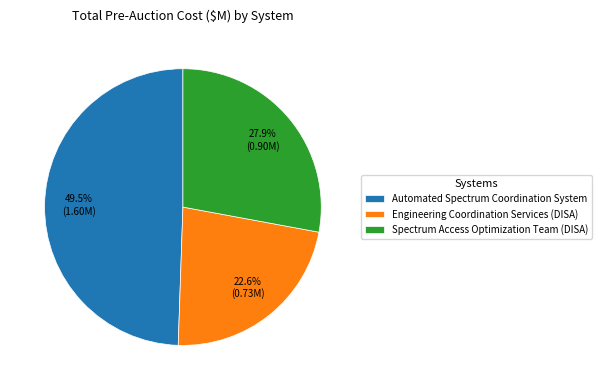

To the nearest percent, what is the difference between the Engineering Coordination Services (DISA) and Automated Spectrum Coordination System slice percentages?

27%